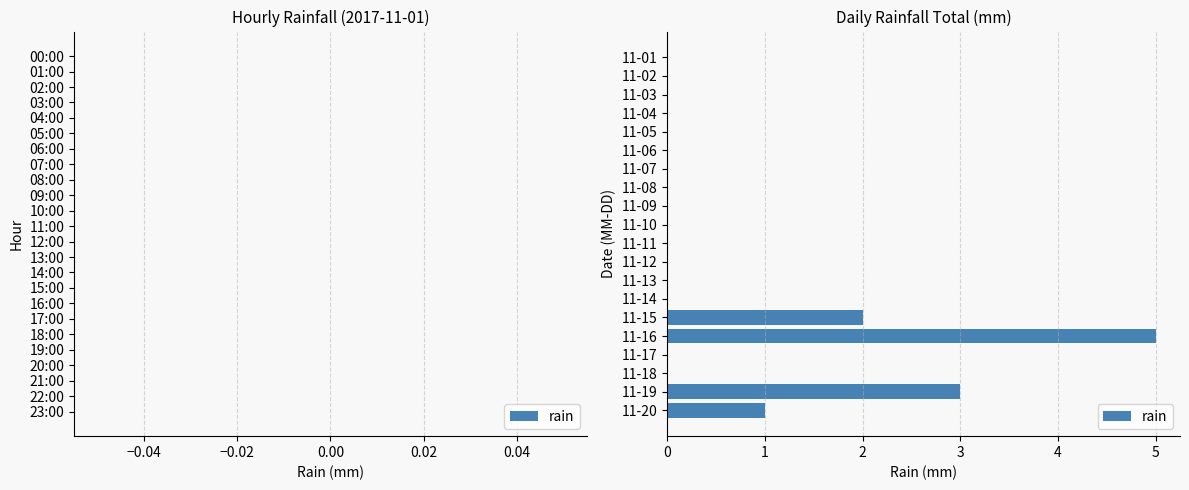

Which label corresponds to the largest value in the chart?

11-16